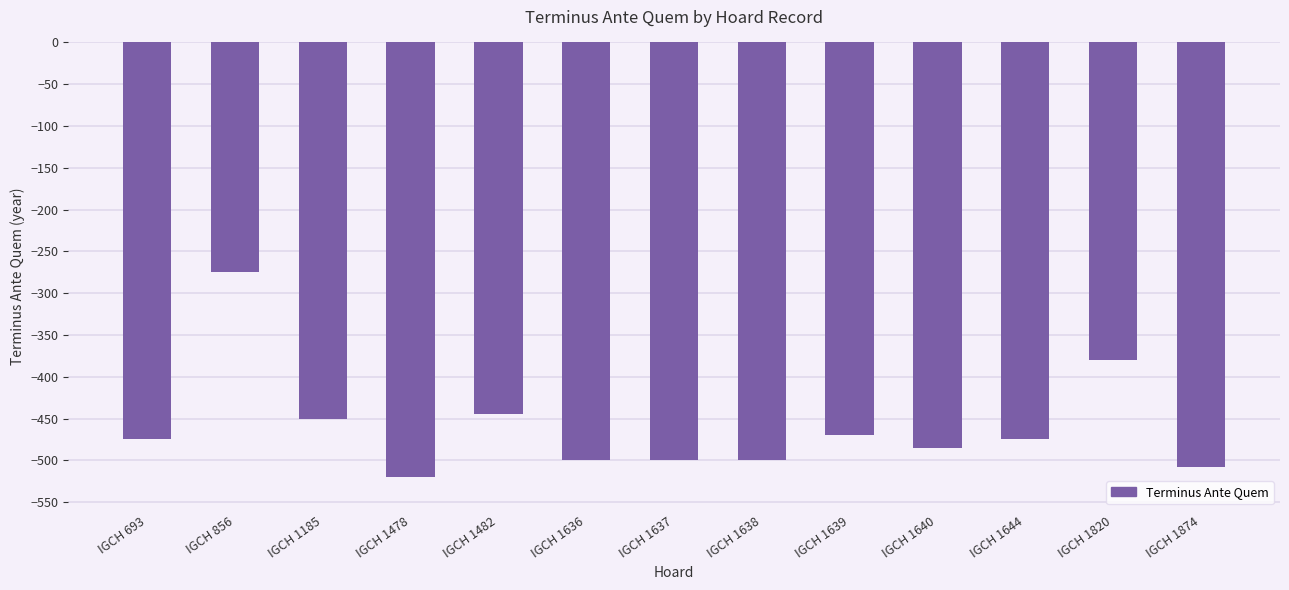

Reading right to left, what are all the values shown in this chart?

IGCH 1874=-508	IGCH 1820=-380	IGCH 1644=-475	IGCH 1640=-485	IGCH 1639=-470	IGCH 1638=-500	IGCH 1637=-500	IGCH 1636=-500	IGCH 1482=-445	IGCH 1478=-520	IGCH 1185=-450	IGCH 856=-275	IGCH 693=-475